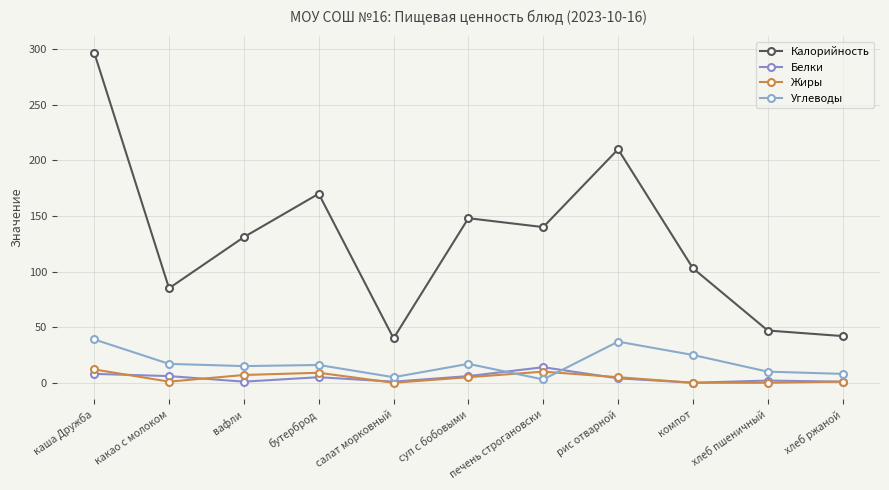

True or false: Углеводы and Калорийность intersect in this chart.

False